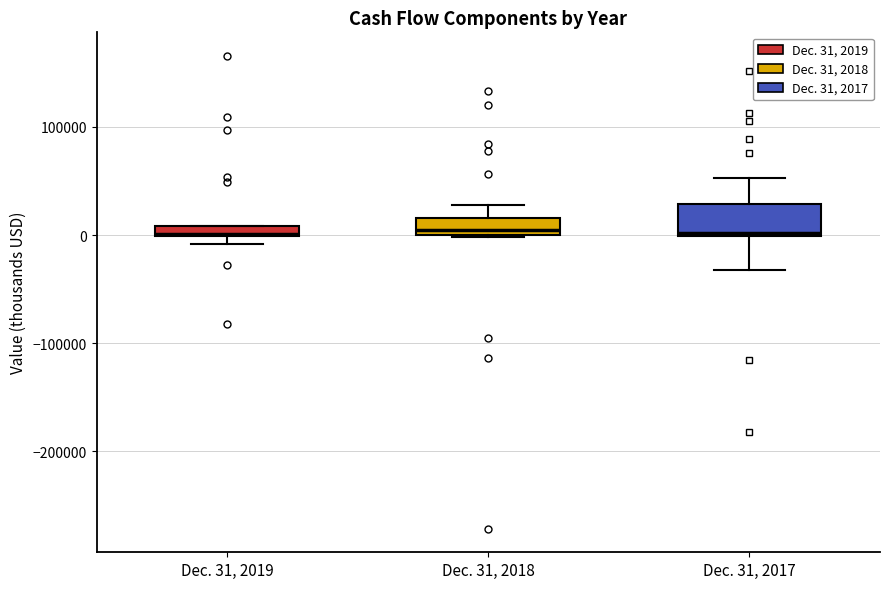

Comparing the boxes themselves (not the whiskers), which one is the tallest?

Dec. 31, 2017